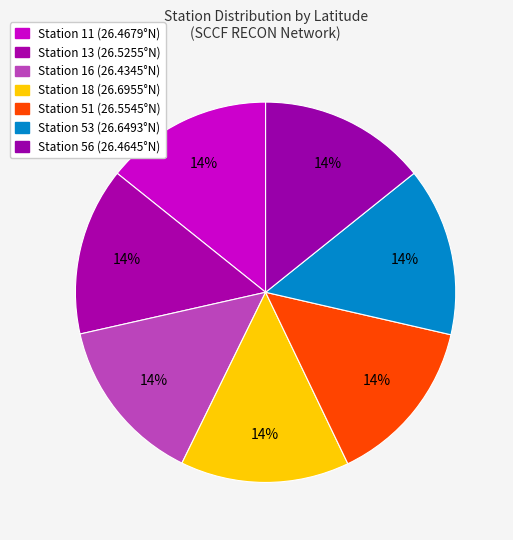

Rank the categories by value from lowest to highest.

ioos:station:SCCF:16, ioos:station:SCCF:56, ioos:station:SCCF:11, ioos:station:SCCF:13, ioos:station:SCCF:51, ioos:station:SCCF:53, ioos:station:SCCF:18